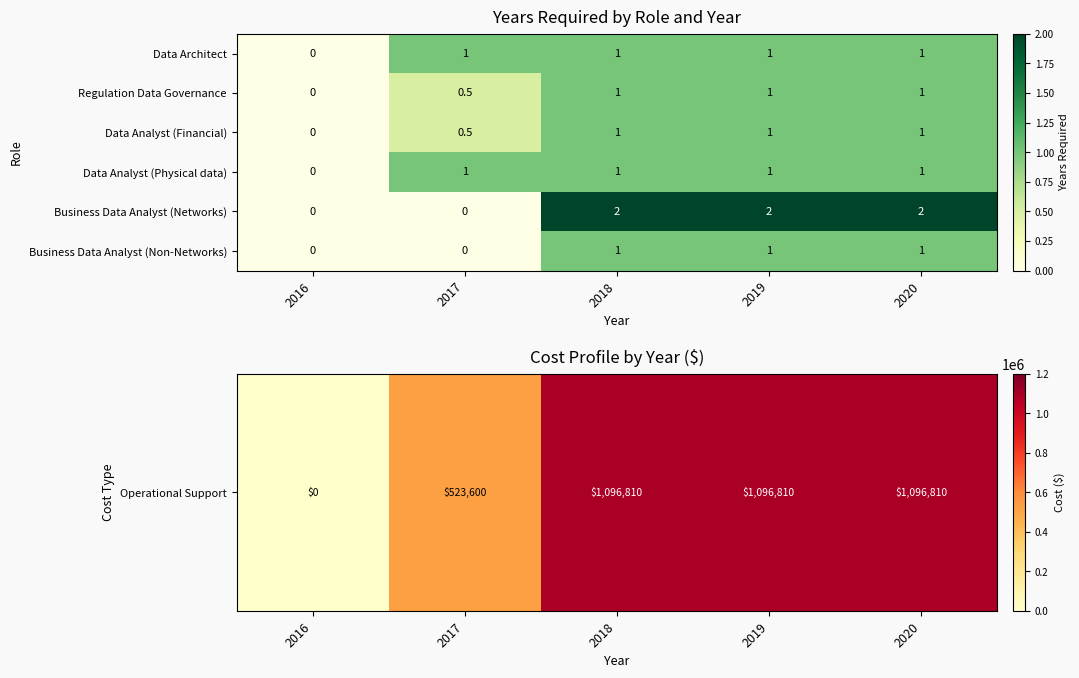

How many Data Architect values are between 1 and 2?

4